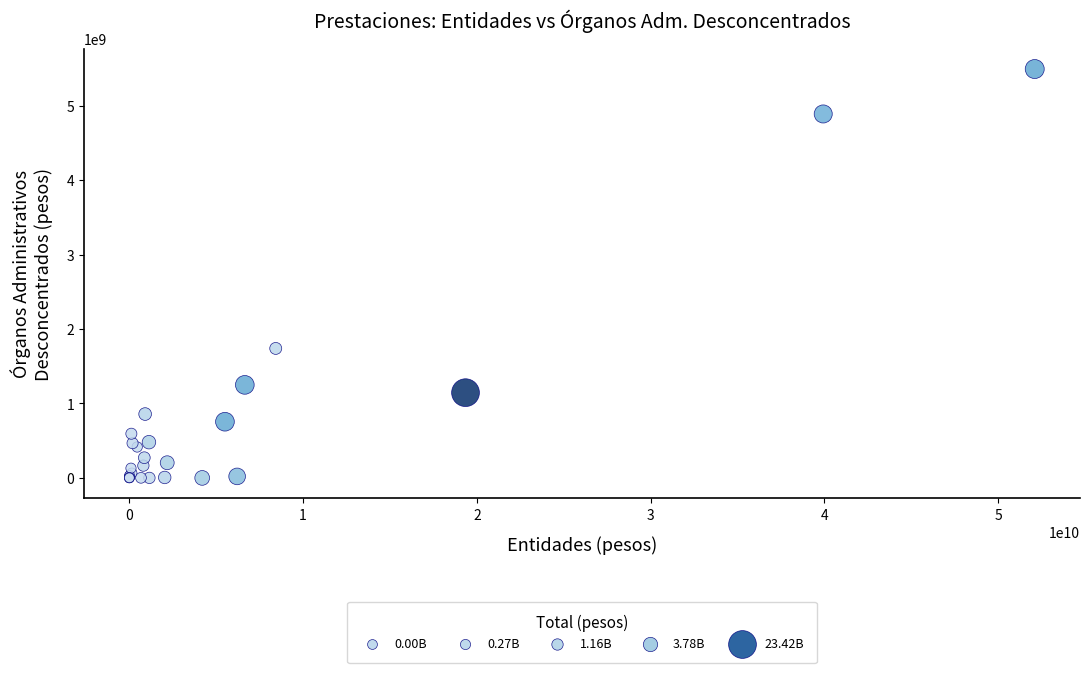

What Y value in the scatter plot is closest to 2746289254?

1739519127.3